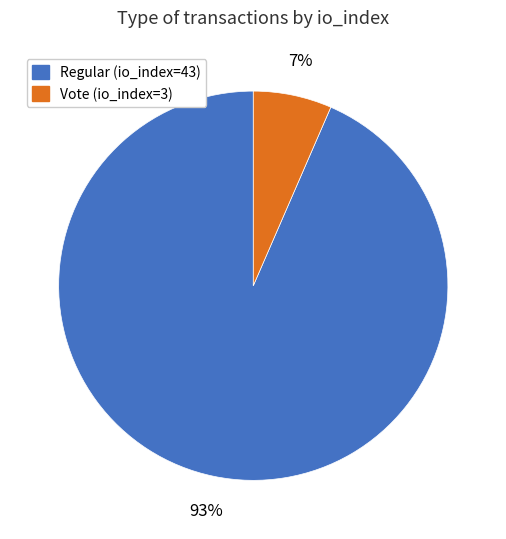

Is it true that Vote (io_index=3) is 15% of the pie?

False